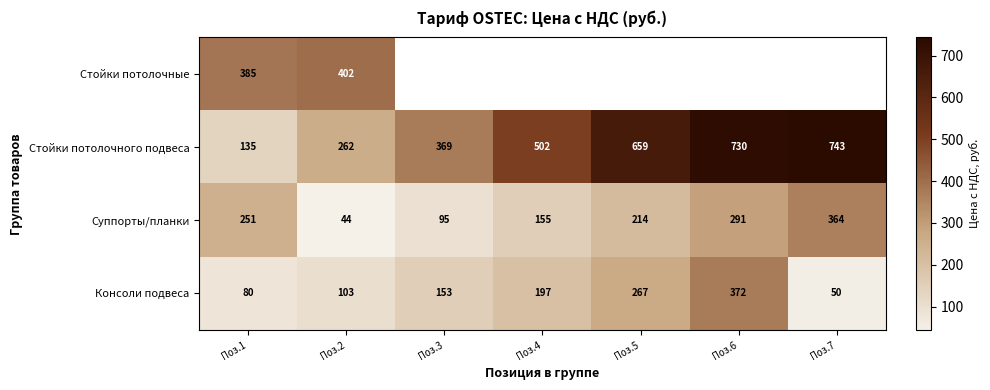

What is the smallest value displayed?

44.3